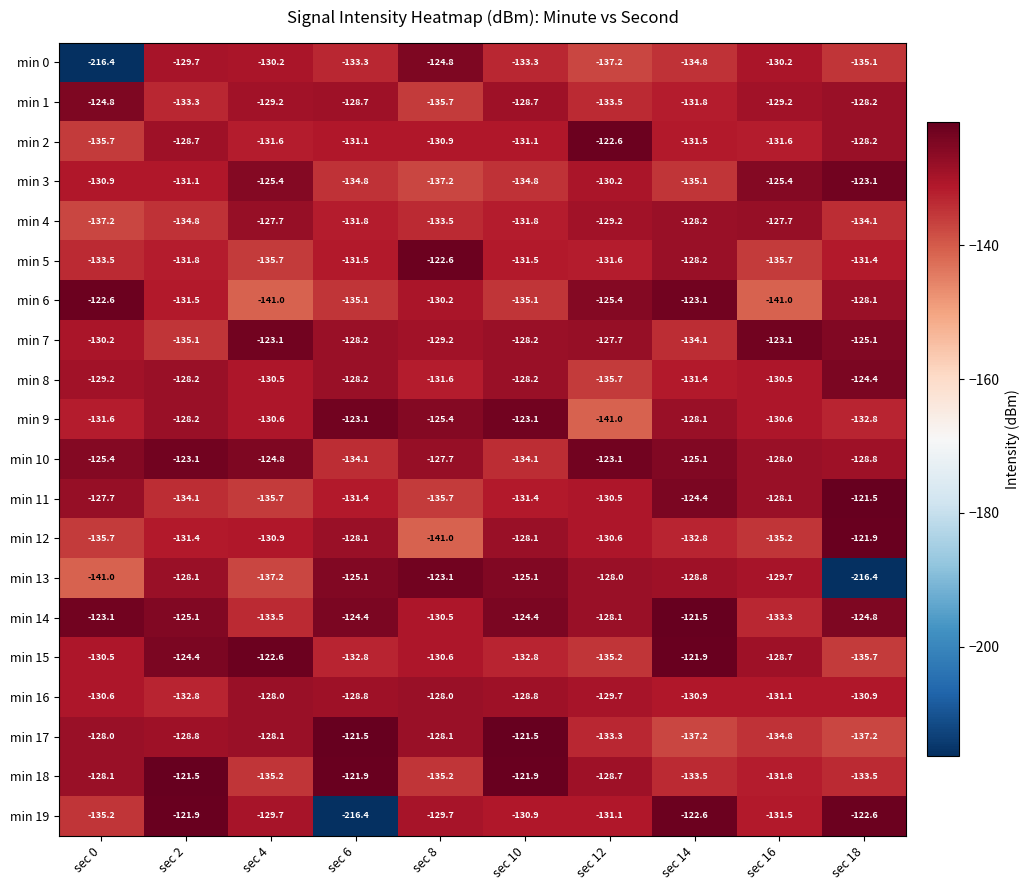

What value does the min 0 series have at sec 8?

-124.8